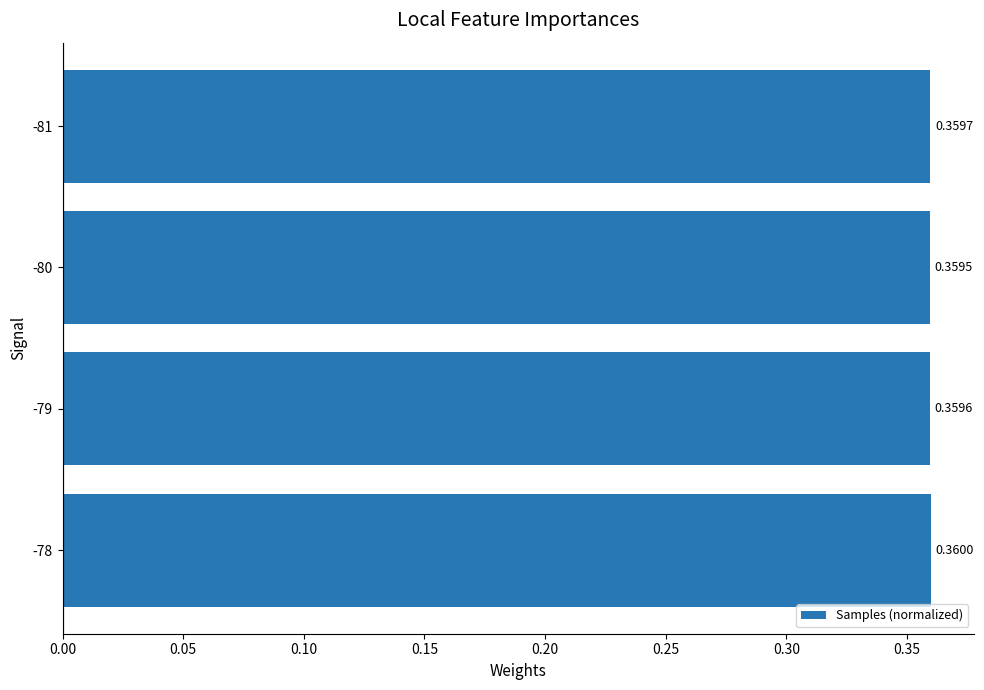

Are the bars grouped side by side (vs. stacked)?

No